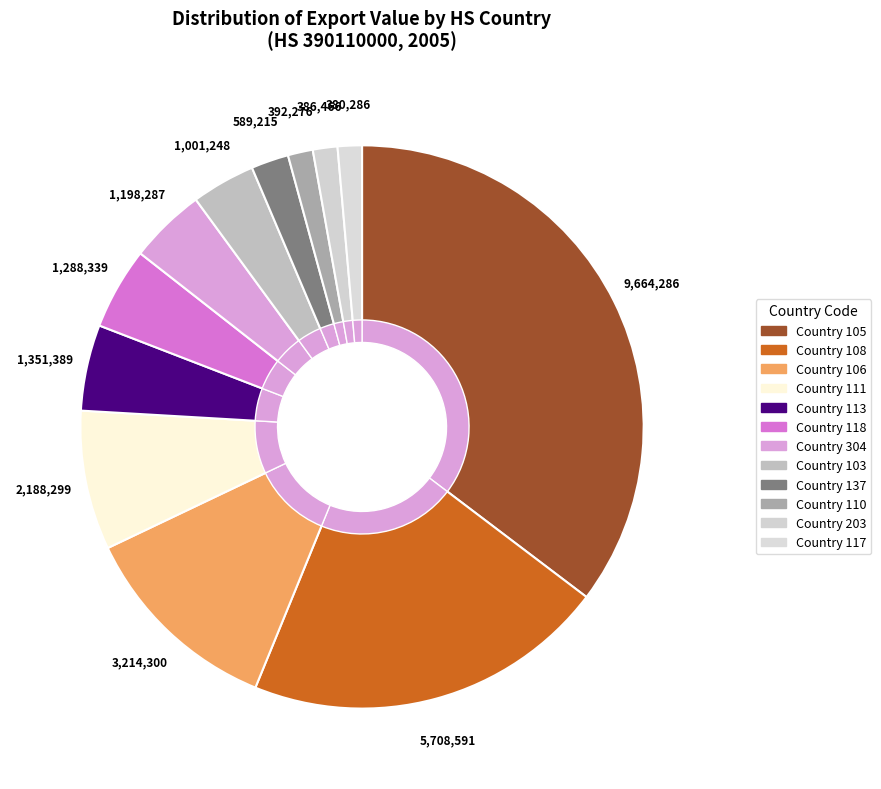

What percentage is the 103 slice, to the nearest percent?

4%